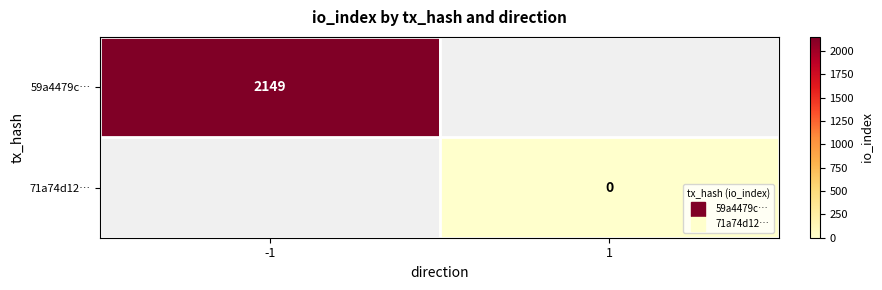

Is the value of 59a4479c… at -1 greater than the value of 71a74d12… at -1?

No